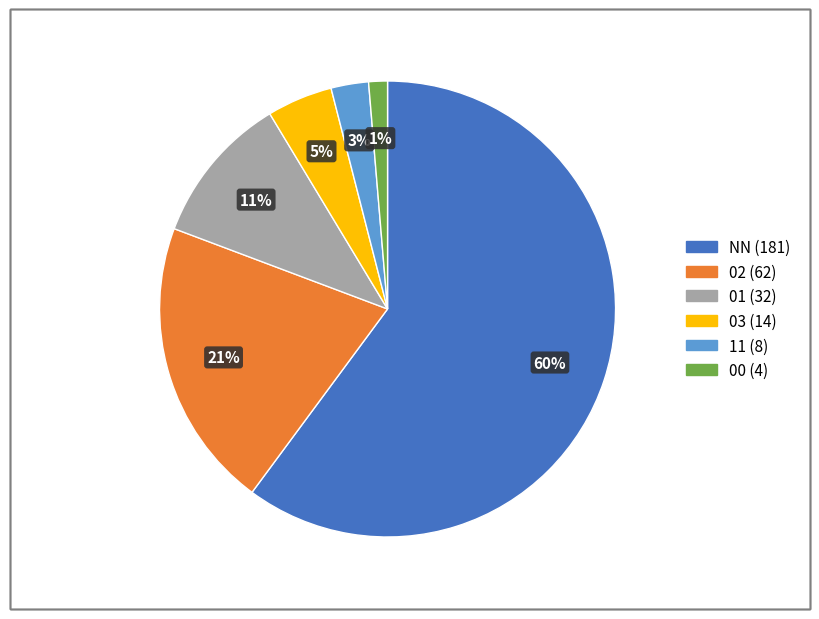

Is the sum of 00 and 11 greater than half?

No